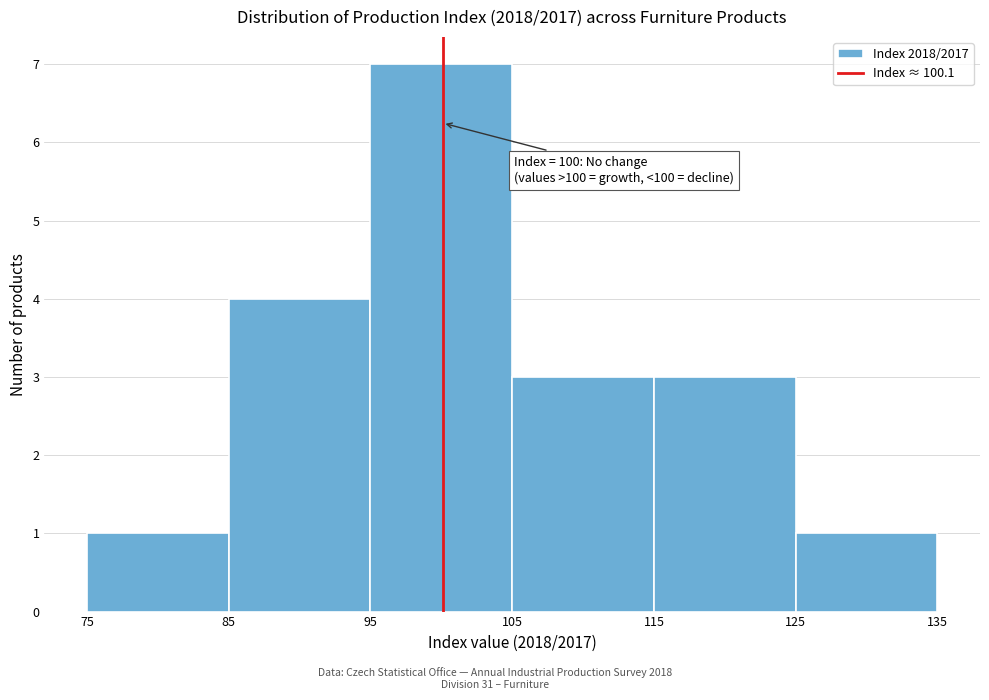

Over which range of the x-axis is the bar tallest?

95 to 105